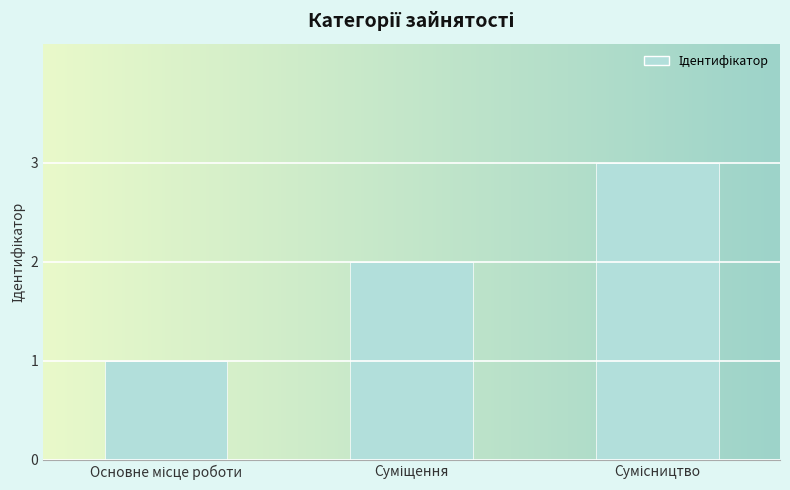

What is the sum of all values?

6